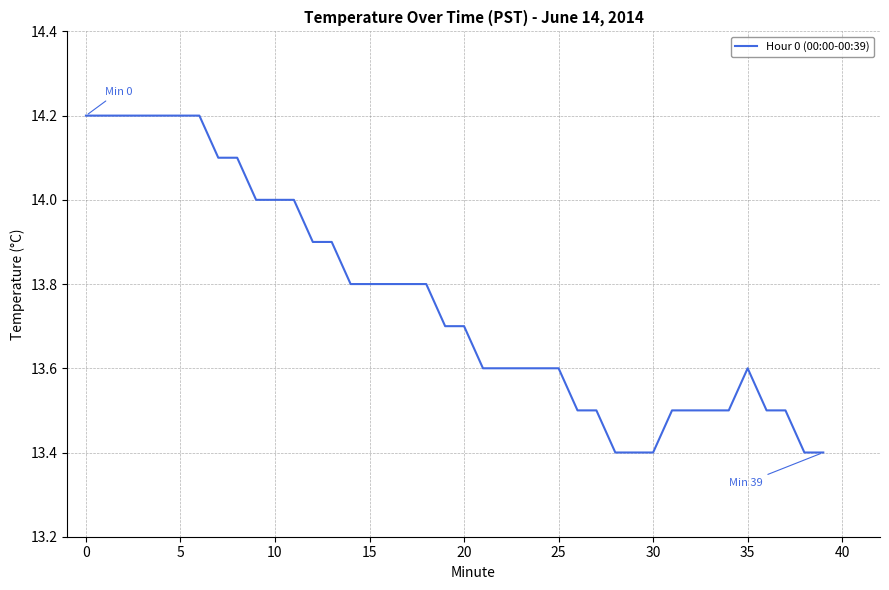

What is the difference between the maximum and minimum values?

0.8